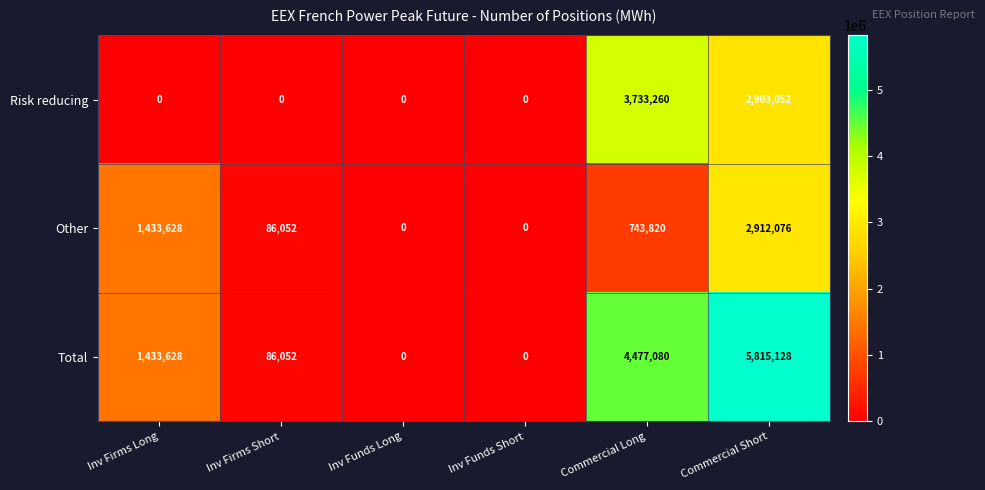

At how many categories does at least one series exceed 774824?

3